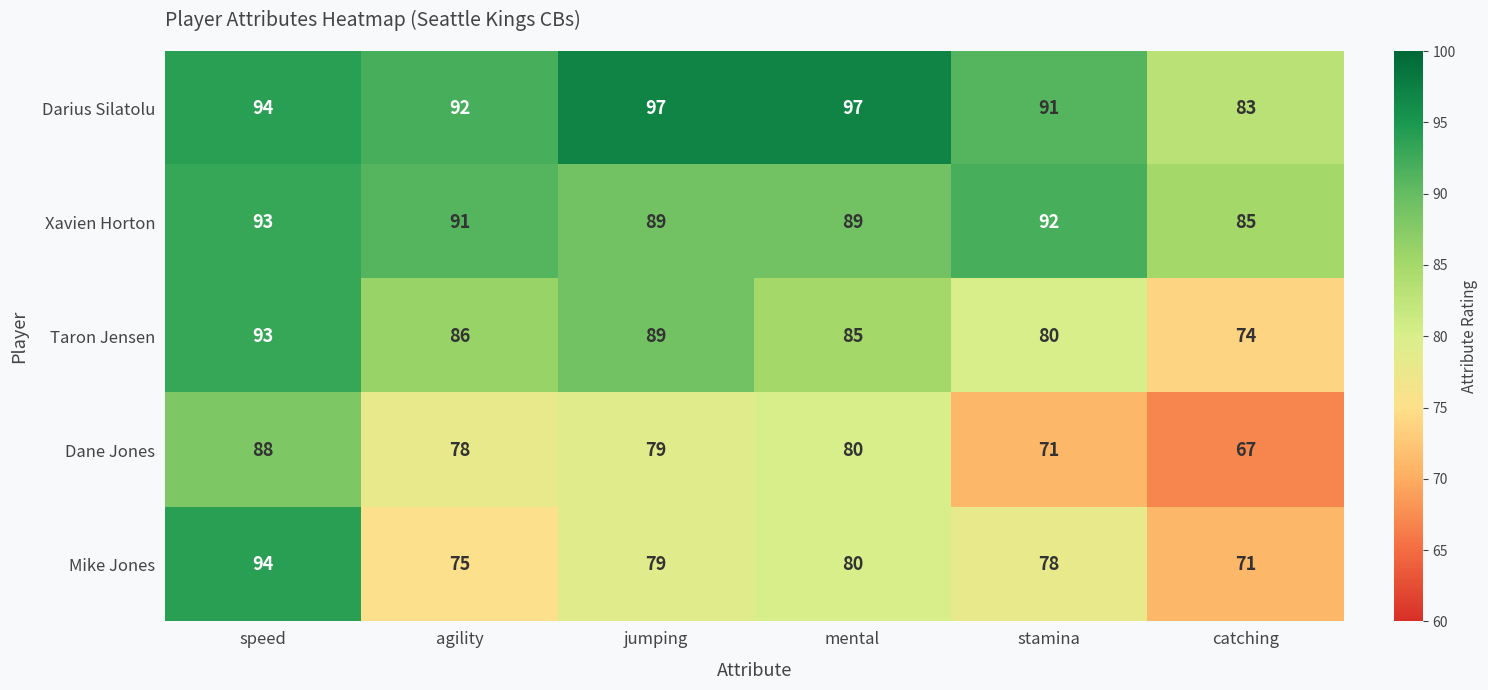

At stamina, list the series in order from largest to smallest.

Xavien Horton, Darius Silatolu, Taron Jensen, Mike Jones, Dane Jones